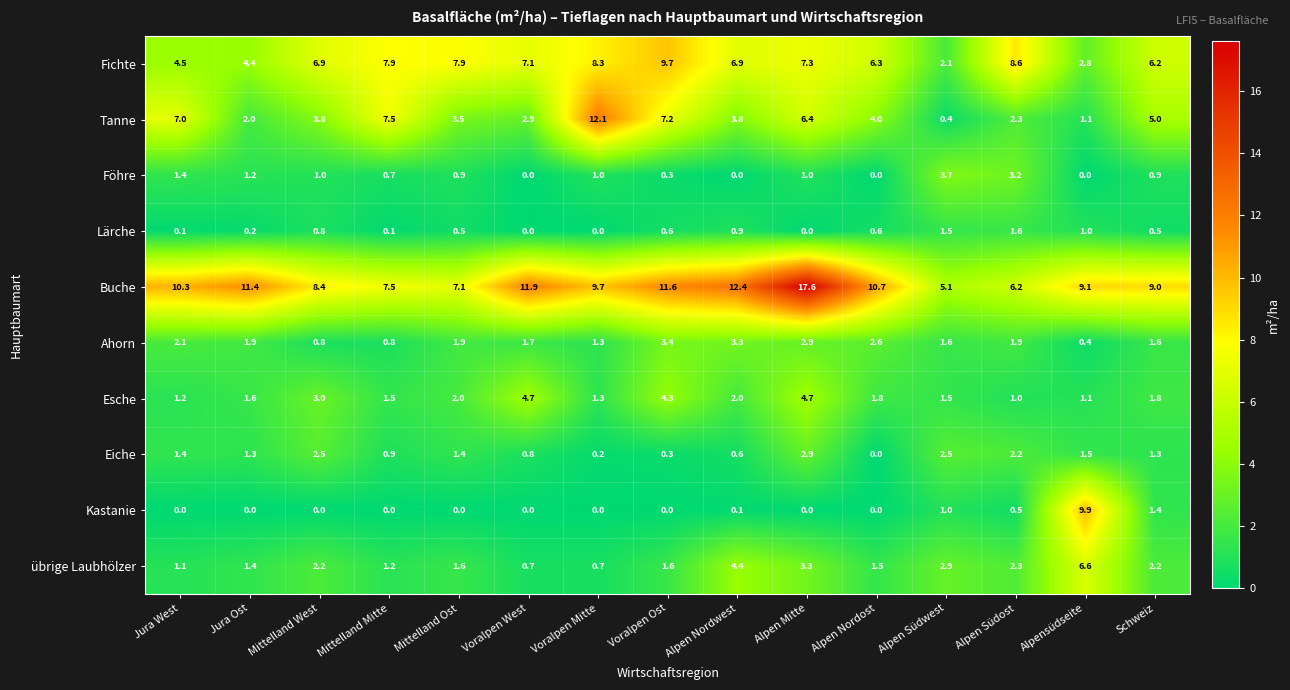

Read the Ahorn value at Alpen Nordwest.

3.3